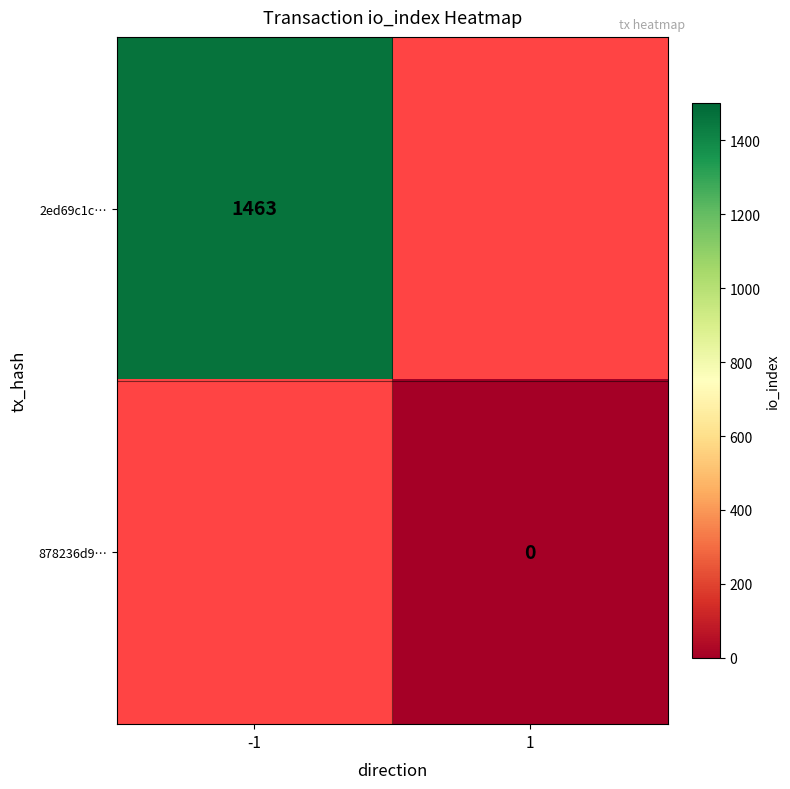

At how many categories does at least one series exceed 1435?

1